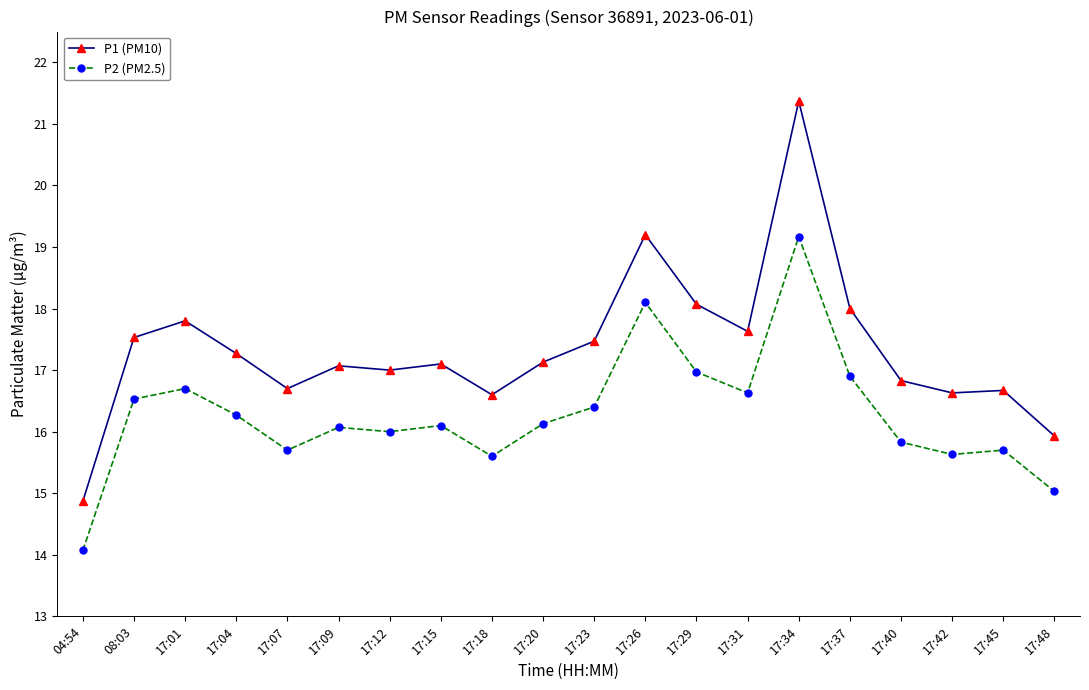

Rank the series at 17:37 from highest to lowest value.

P1 (PM10), P2 (PM2.5)